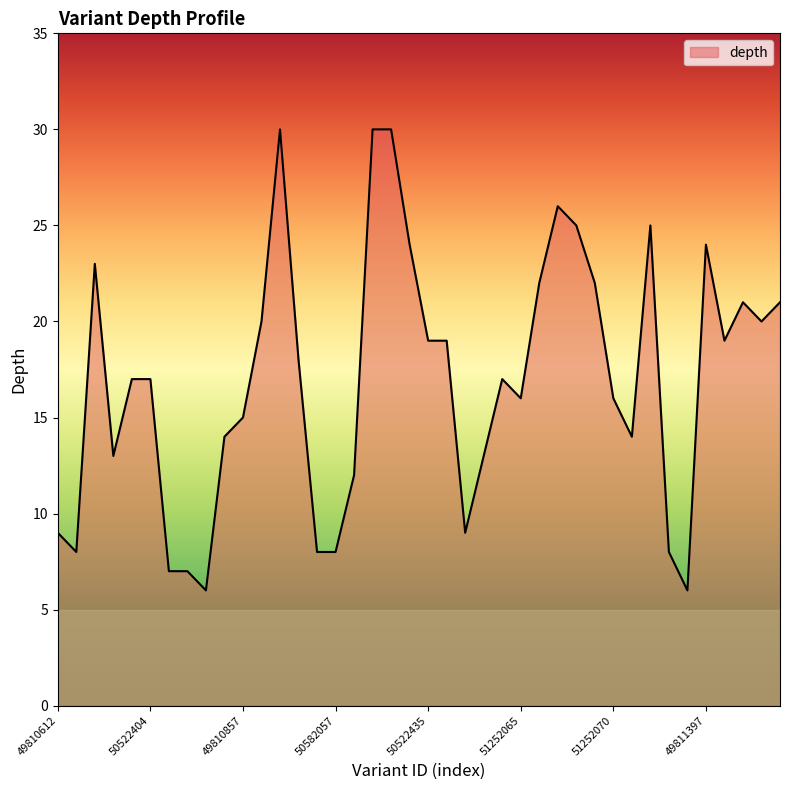

What is the maximum value shown in the chart?

30